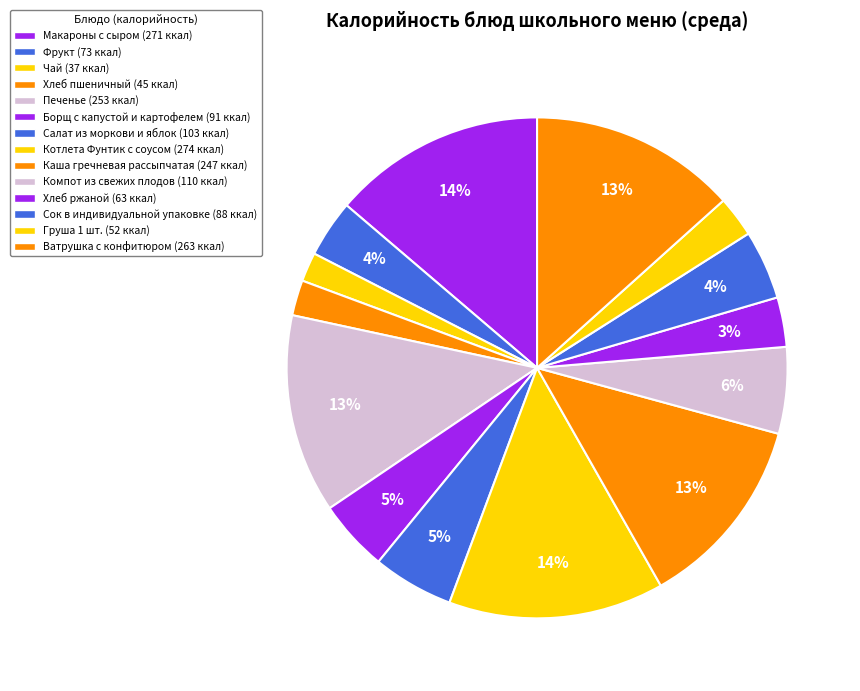

The Груша 1 шт. slice represents 1% of the pie. True or false?

False